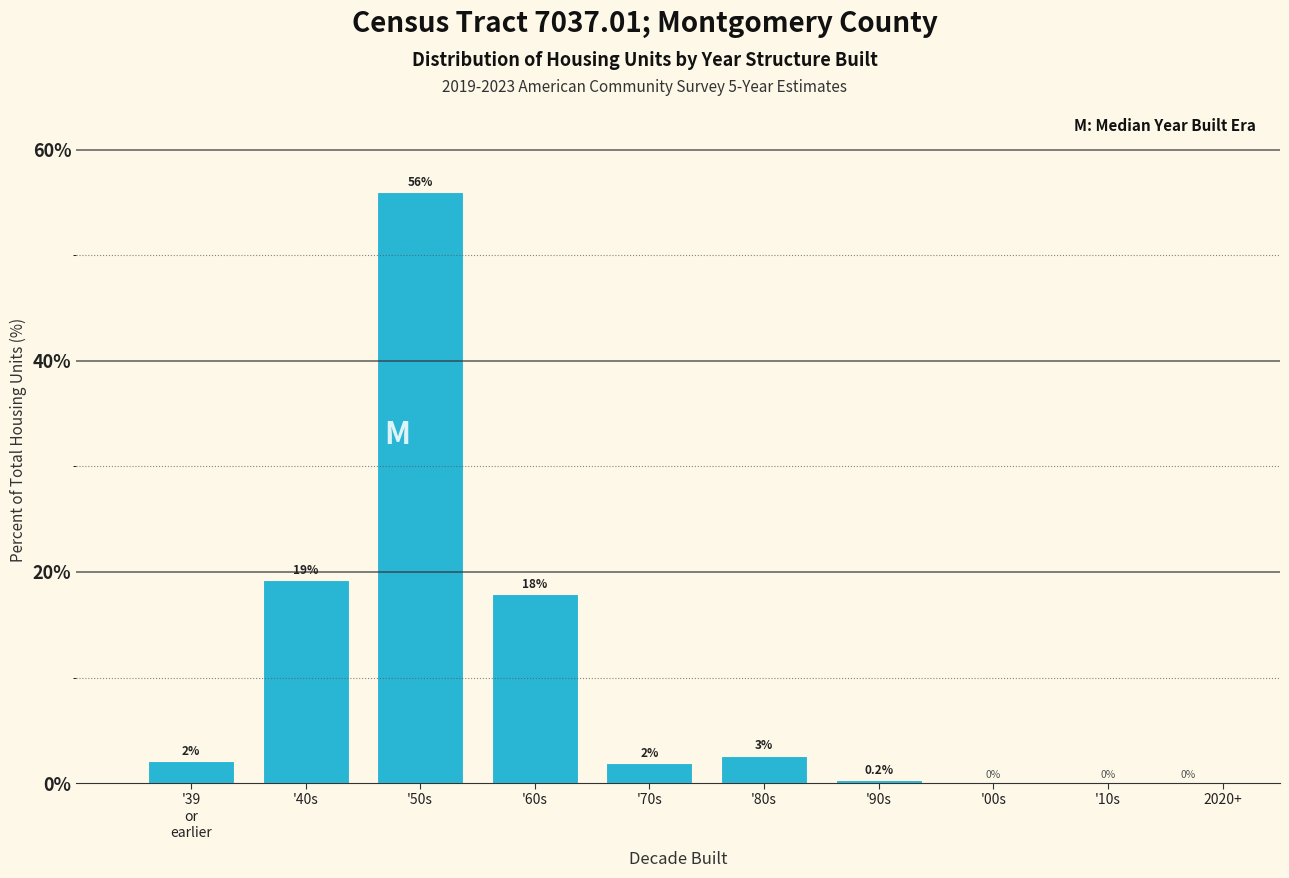

Where is the data nearest to the value 28?

'40s